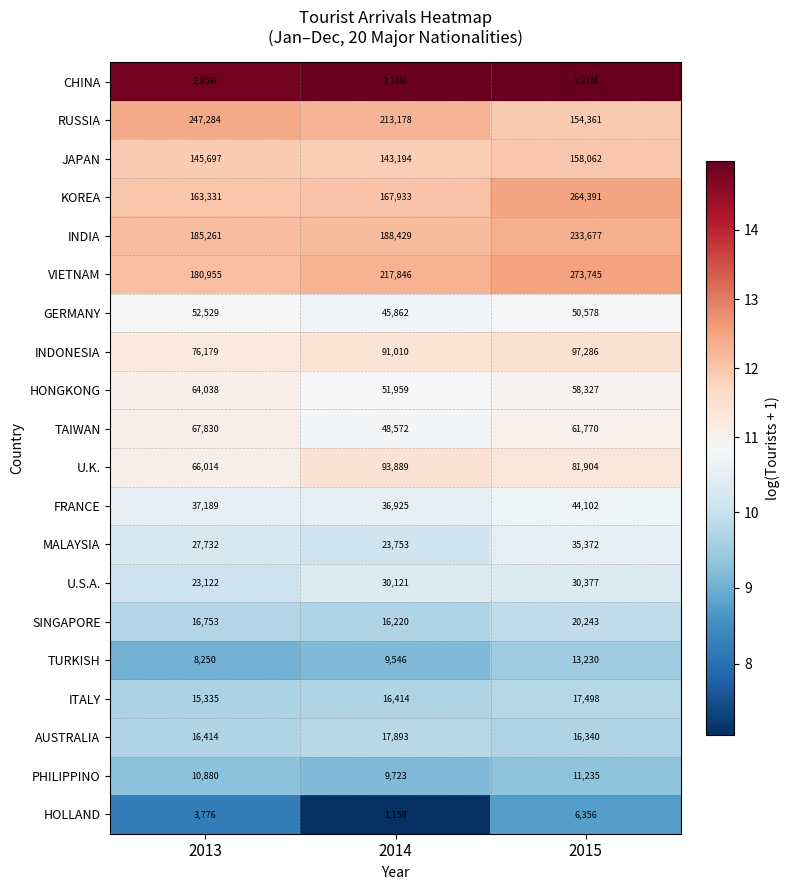

Is the value of HOLLAND at 2013 greater than the value of U.S.A. at 2014?

No